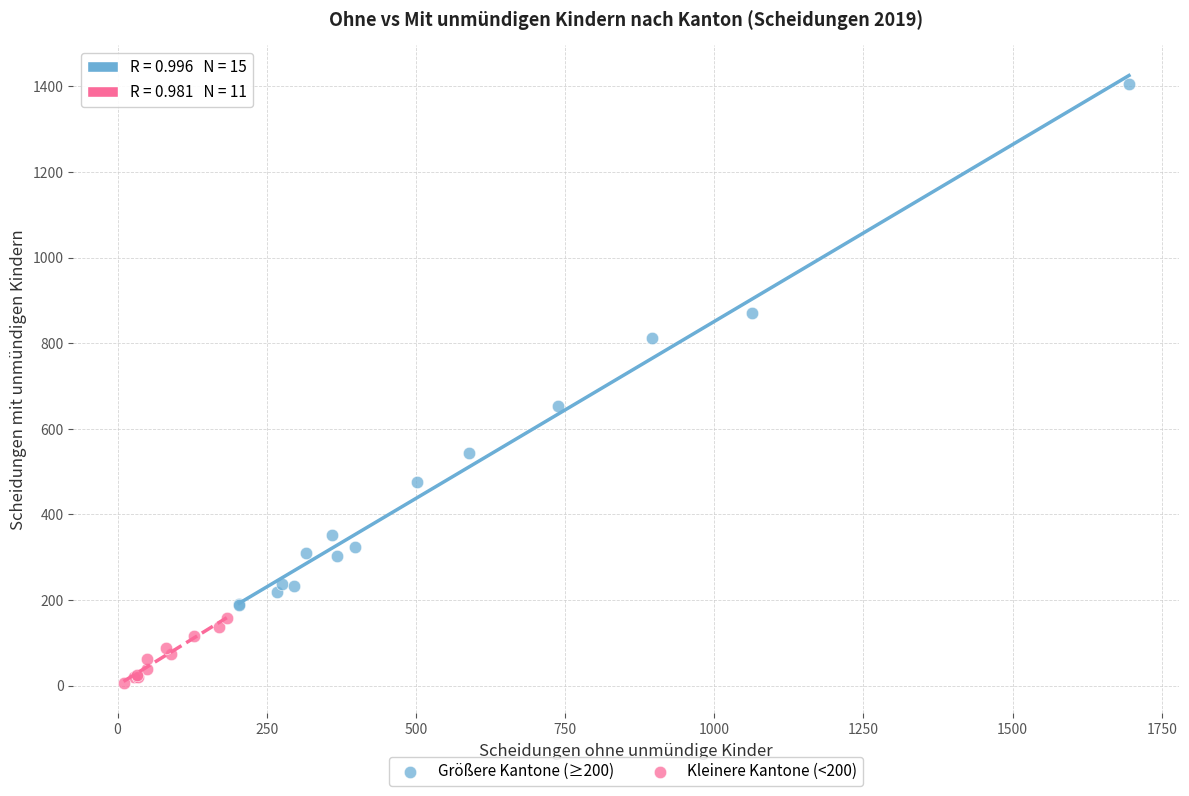

What are all the series names shown in the legend?

Größere Kantone (≥200), Kleinere Kantone (<200)